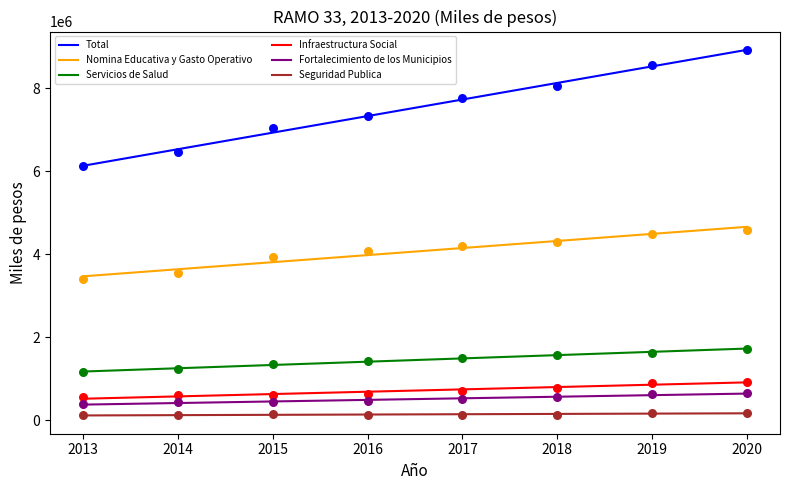

Which series contains the lowest Y value?

Seguridad Publica